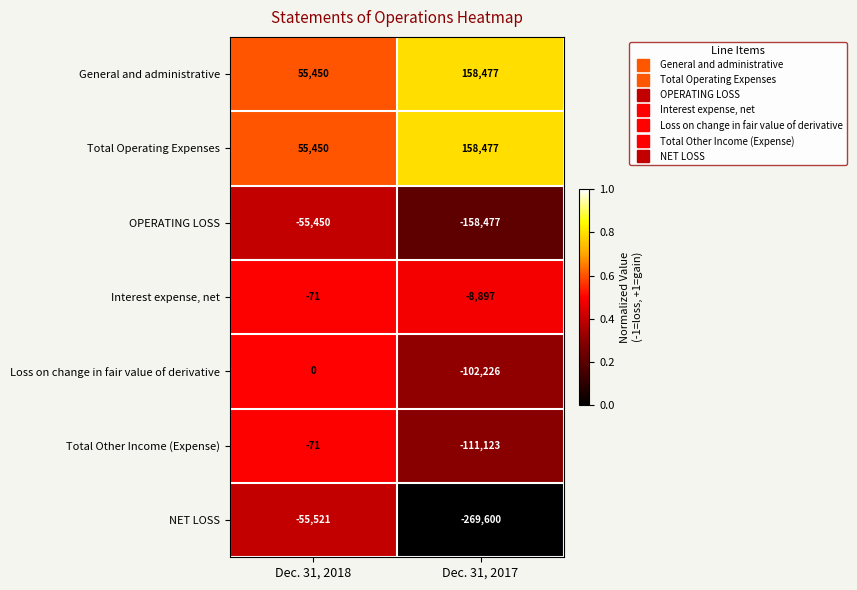

What is the average value of the Total Operating Expenses series?

106964